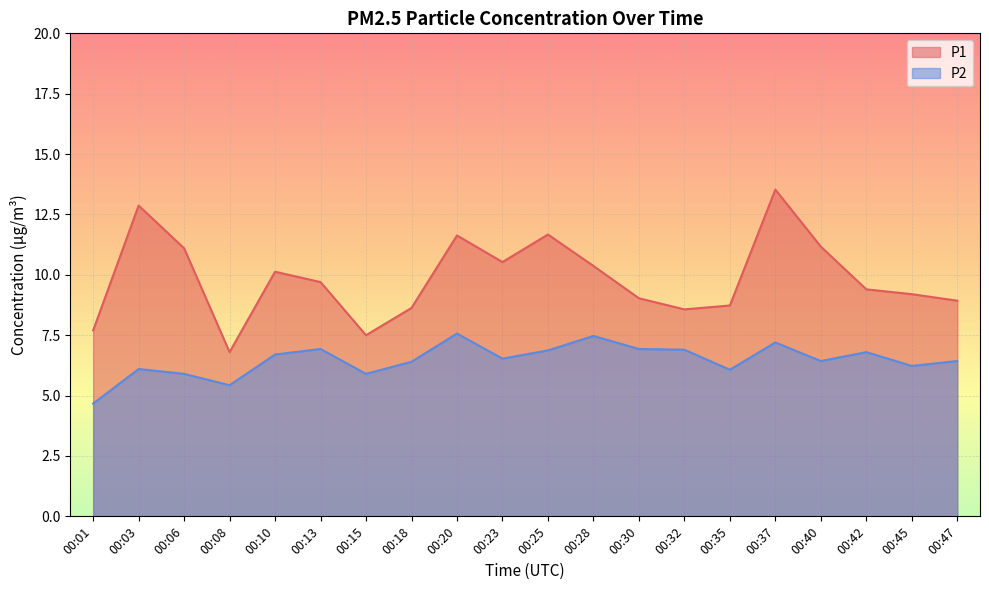

What is the minimum value for P2?

4.7